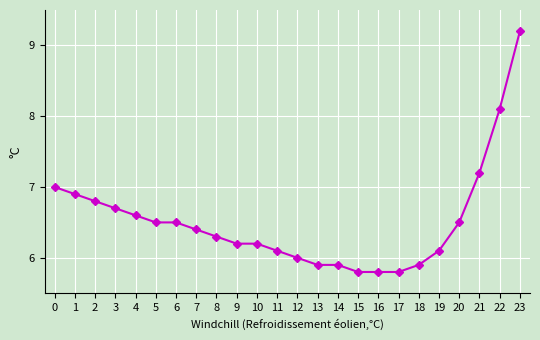

What is the sum of all values?

156.4